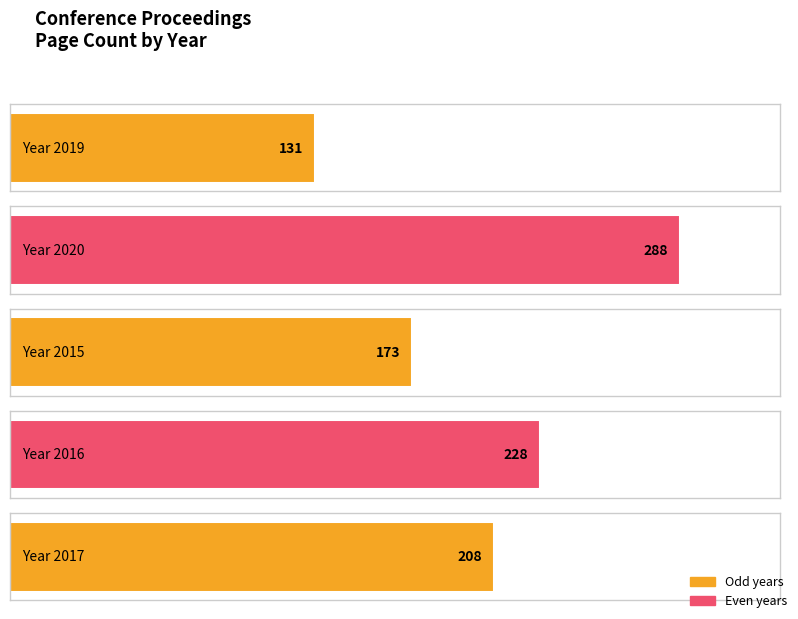

List the labels in order of value, largest first.

2020, 2016, 2017, 2015, 2019